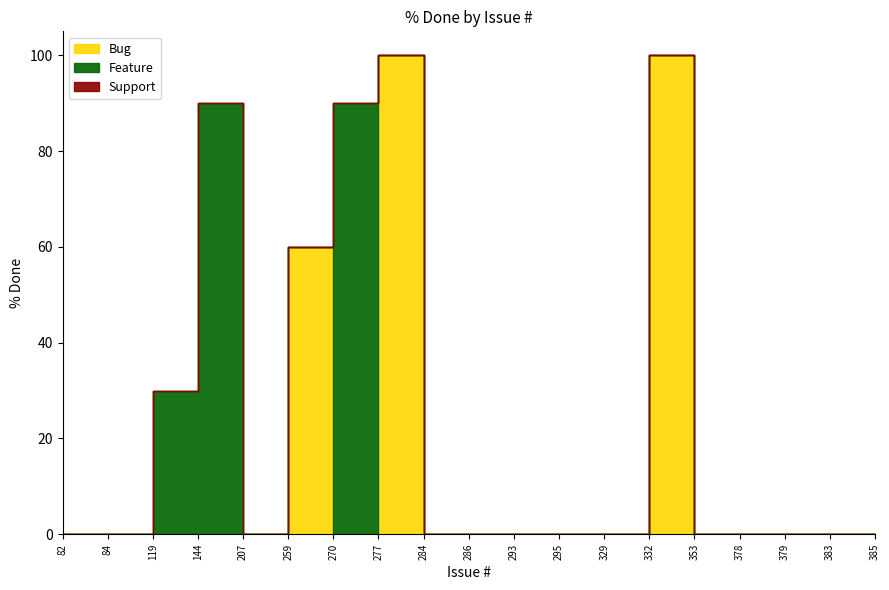

What are all the series names shown in the legend?

Bug, Feature, Support